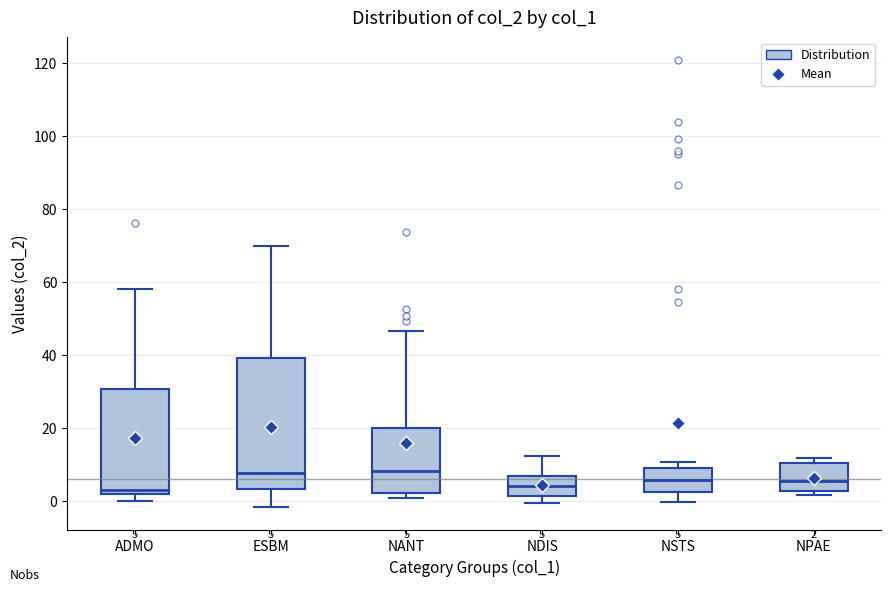

Which box is the tallest, from its lower edge to its upper edge?

ESBM